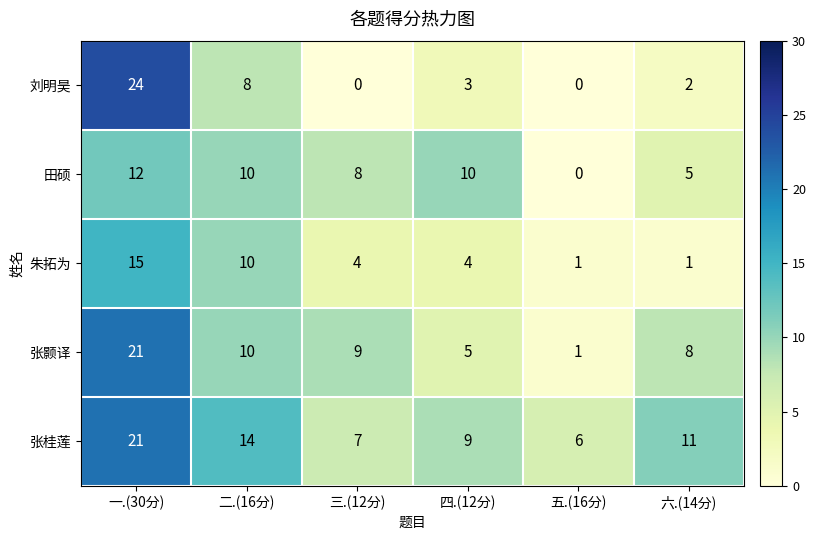

Which series has the largest range (max minus min)?

刘明昊